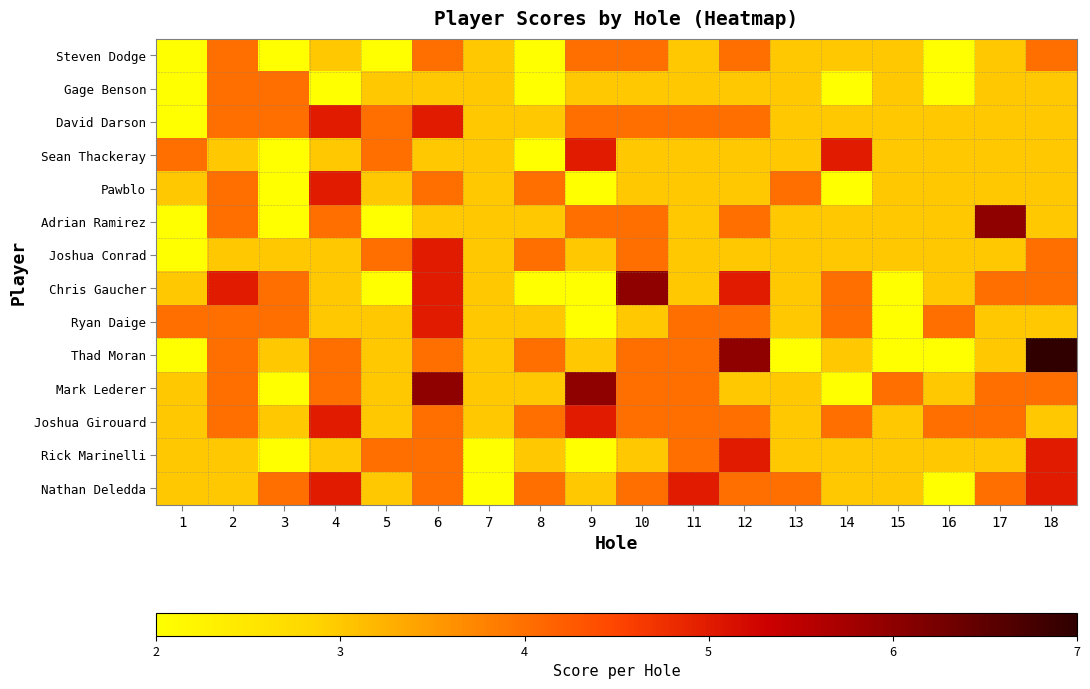

What is the maximum value shown in the chart?

7